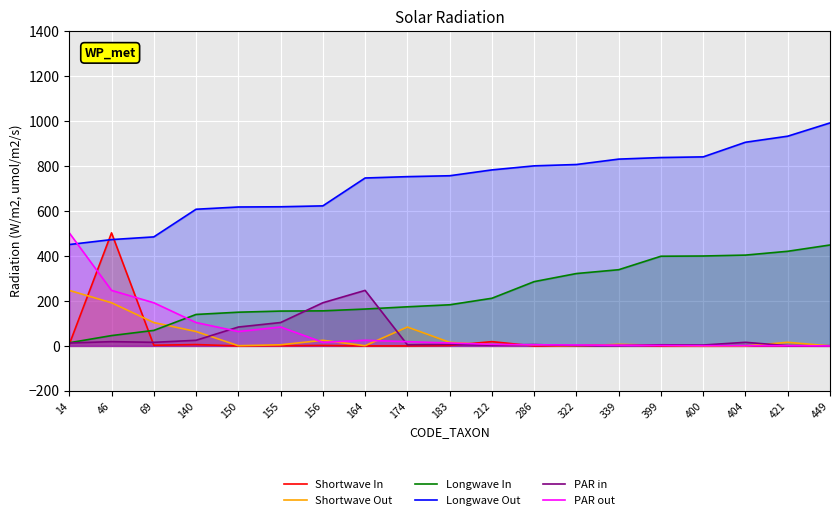

True or false: Longwave In has more than 0 points higher than both neighbors.

False